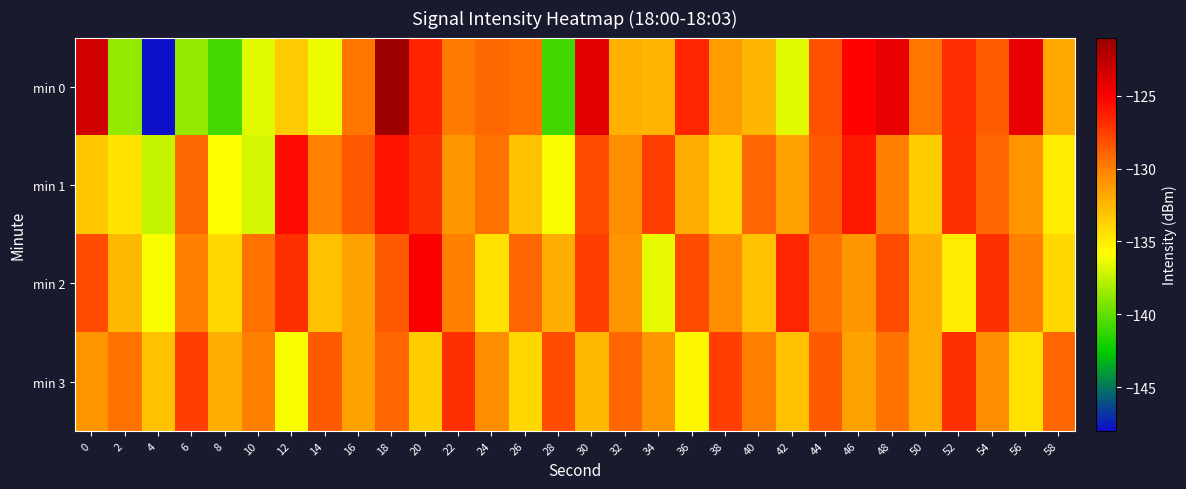

How many distinct data groups are displayed?

4